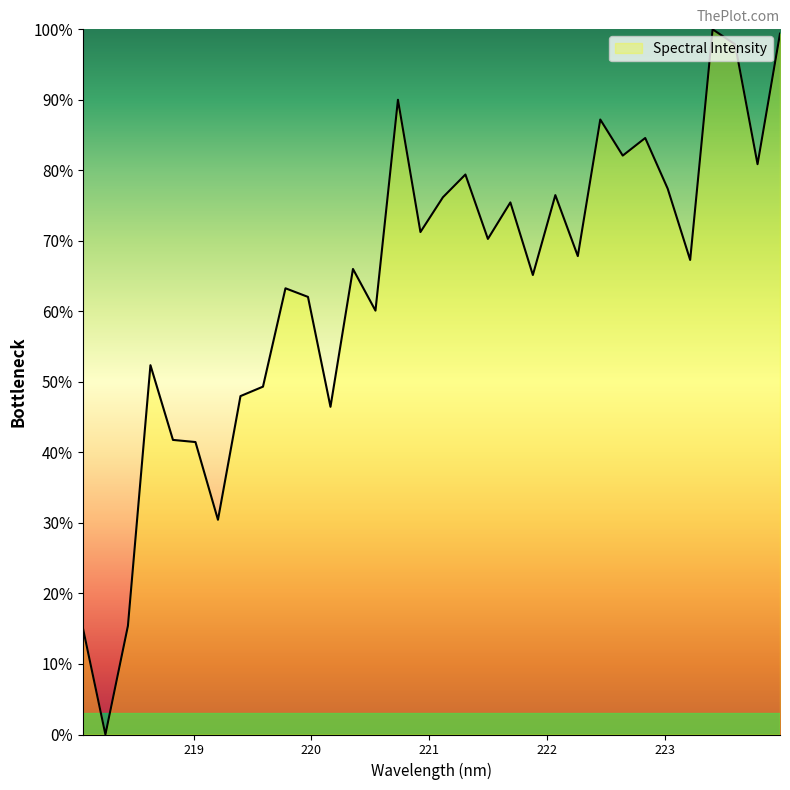

True or false: there are more than 2 points higher than both neighbors.

True